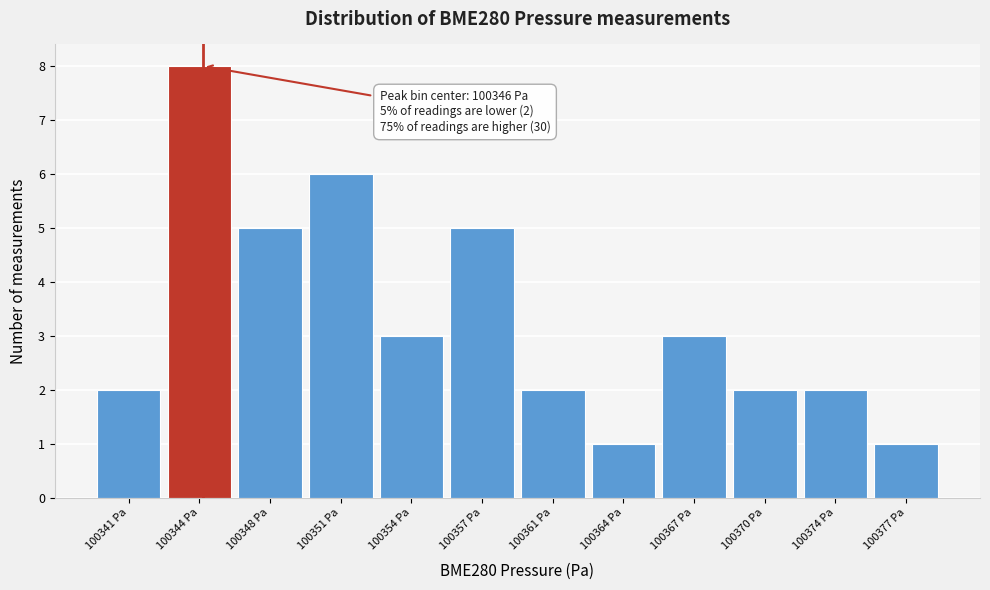

Reading left to right, what are all the values shown in this chart?

2	8	5	6	3	5	2	1	3	2	2	1